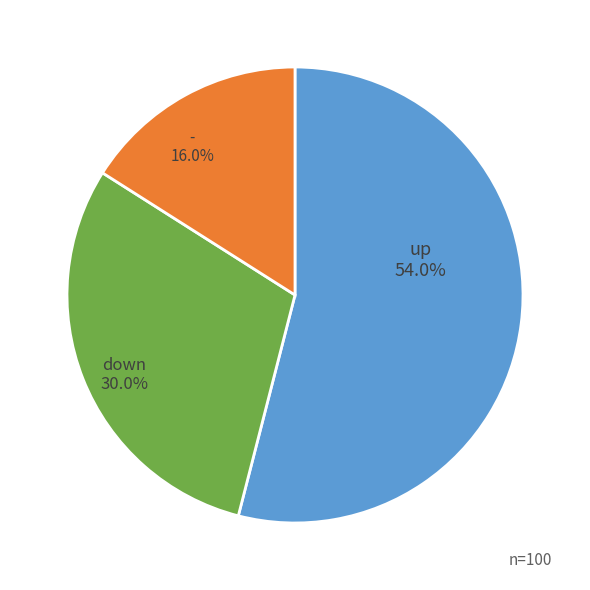

What percentage is NOT represented by -?

84.0%